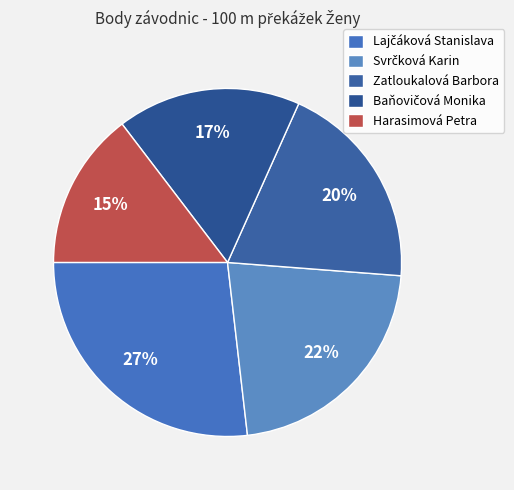

True or false: Harasimová Petra accounts for 4% of the total.

False